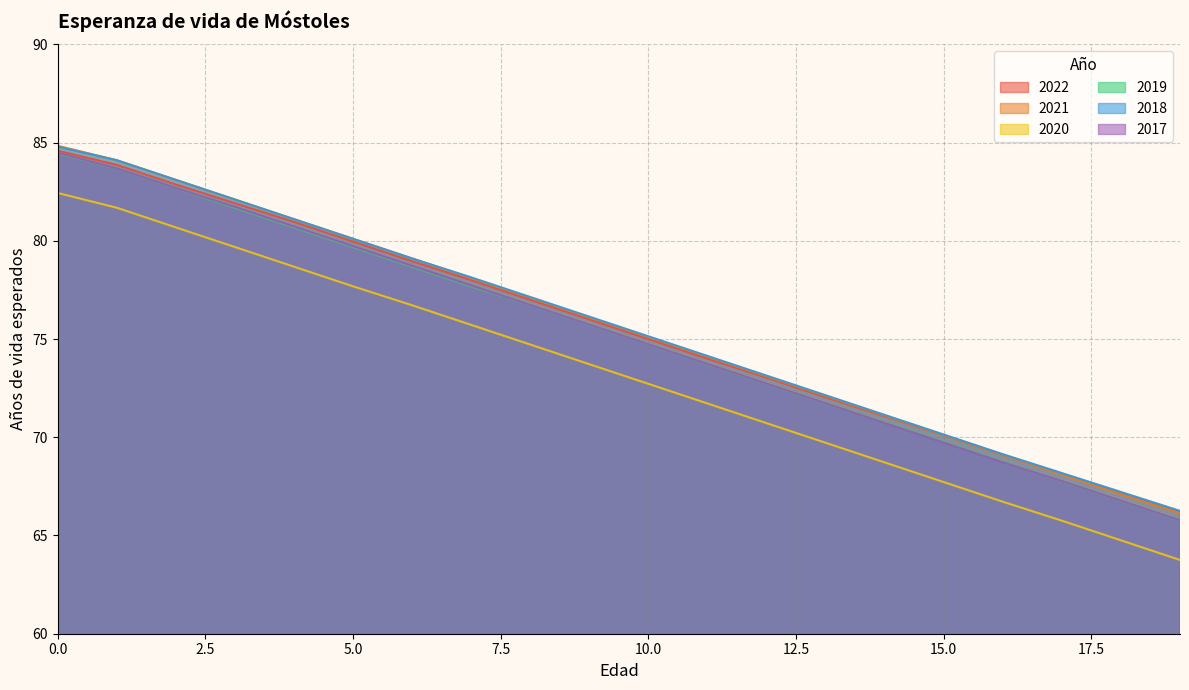

True or false: 2017 has a value of 123.0 at 7.

False